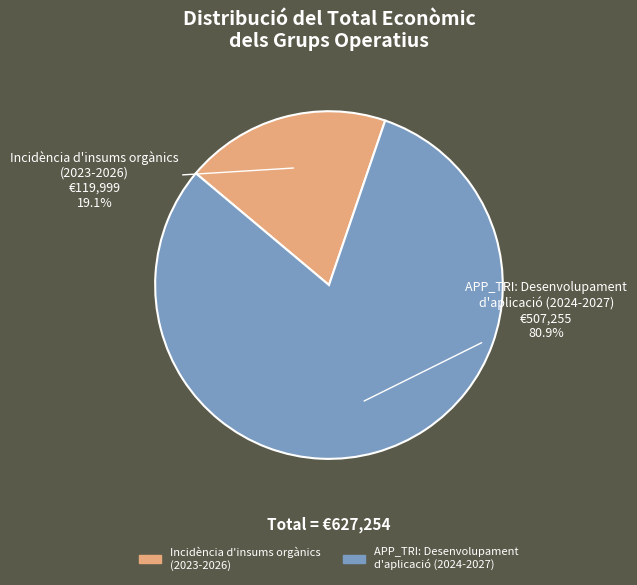

Combined, what portion of the pie is APP_TRI: Desenvolupament d'aplicació (2024-2027) and Incidència d'insums orgànics (2023-2026)?

100.0%